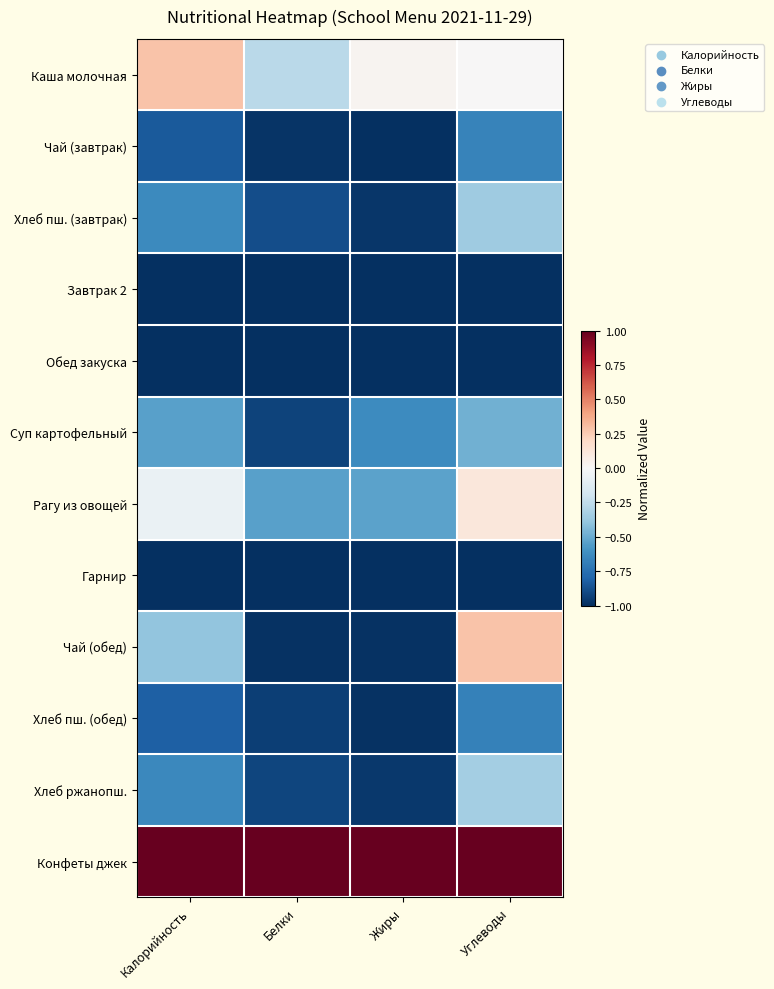

Count the number of data series in this chart.

12